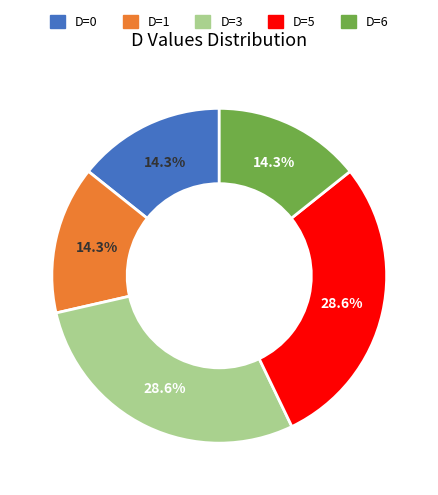

Approximately how many times larger is the value at D=3 compared to D=5?

1.0